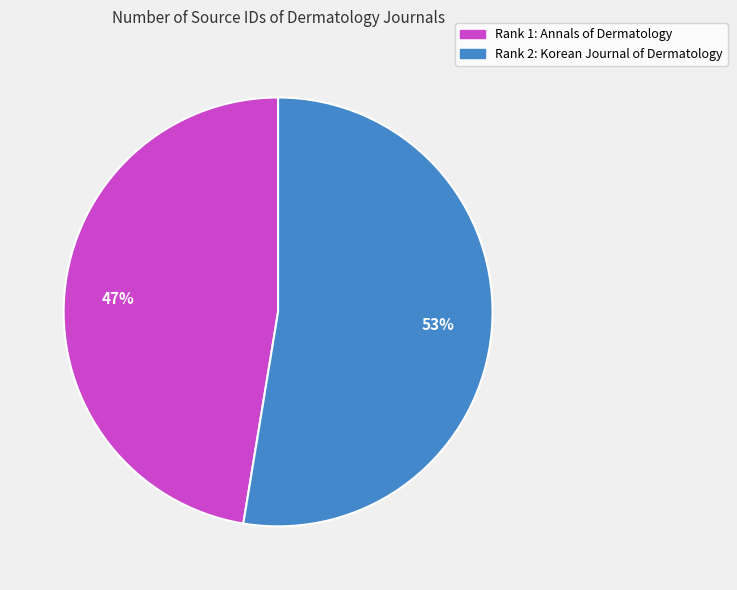

Is it true that Rank 1: Annals of Dermatology is 38% of the pie?

False